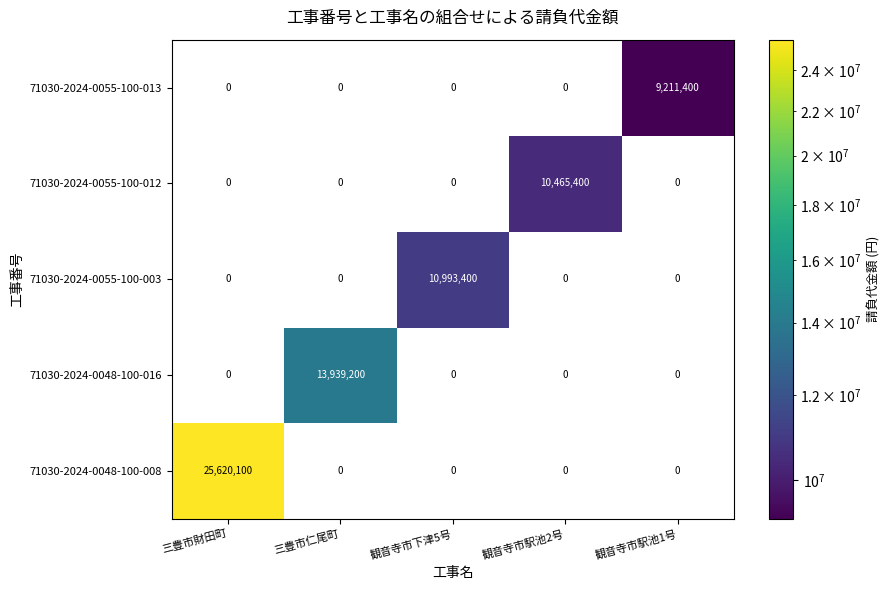

The 71030-2024-0055-100-012 series shows 10465400 at 観音寺市駅池2号. True or false?

True